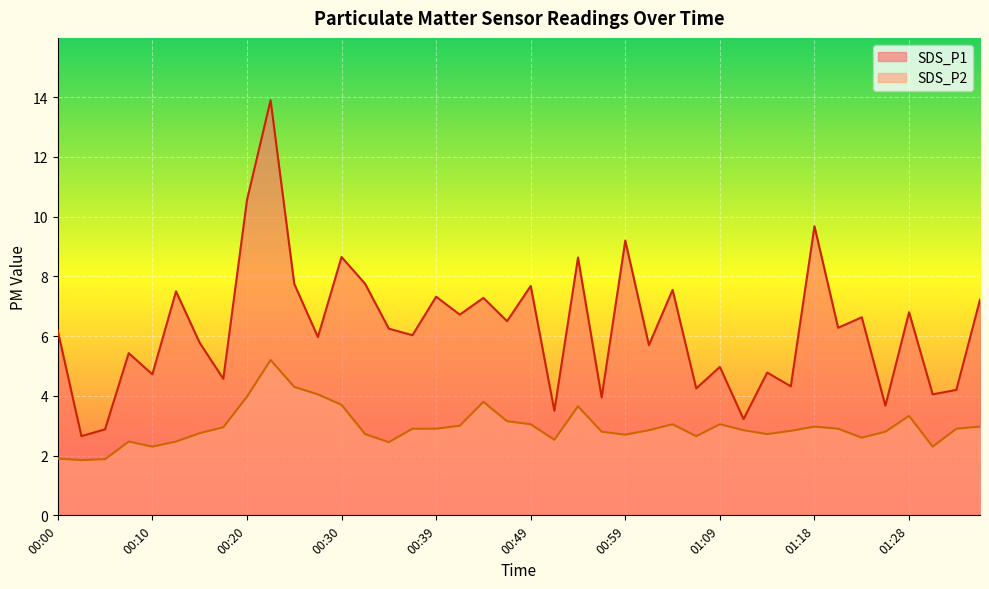

What is the label of the 22nd point from the right?

00:44